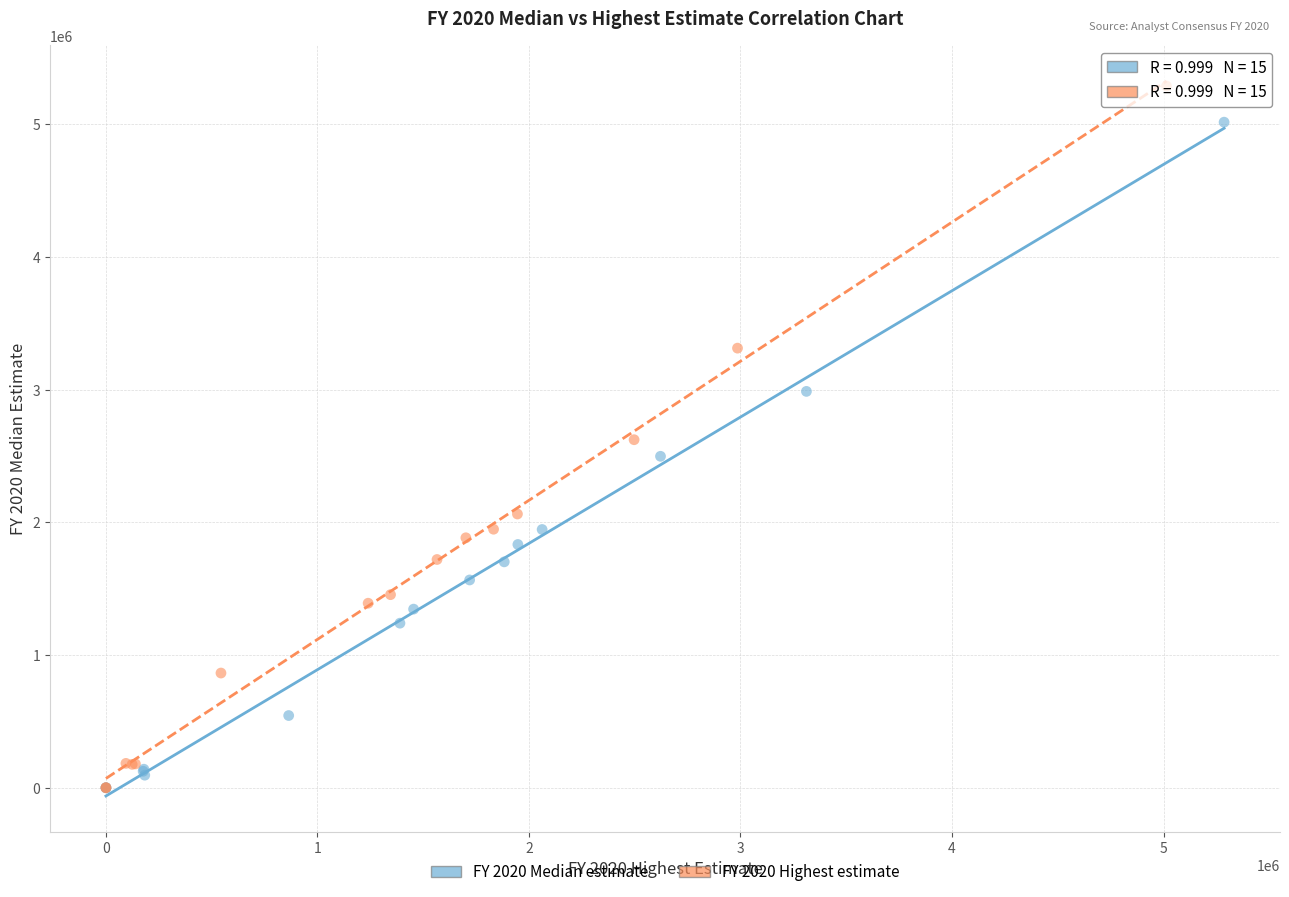

Which series has the widest spread of Y values?

FY 2020 Highest estimate